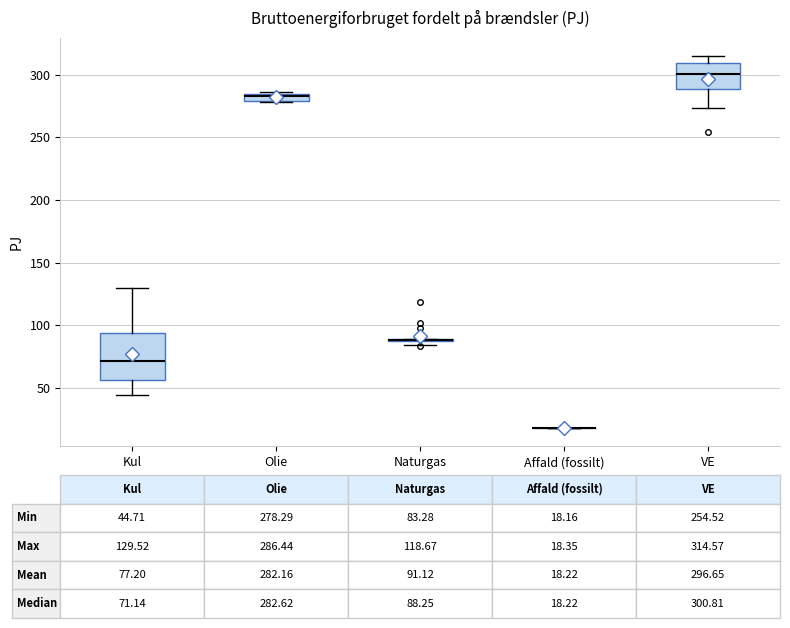

Comparing the boxes themselves (not the whiskers), which one is the tallest?

Kul